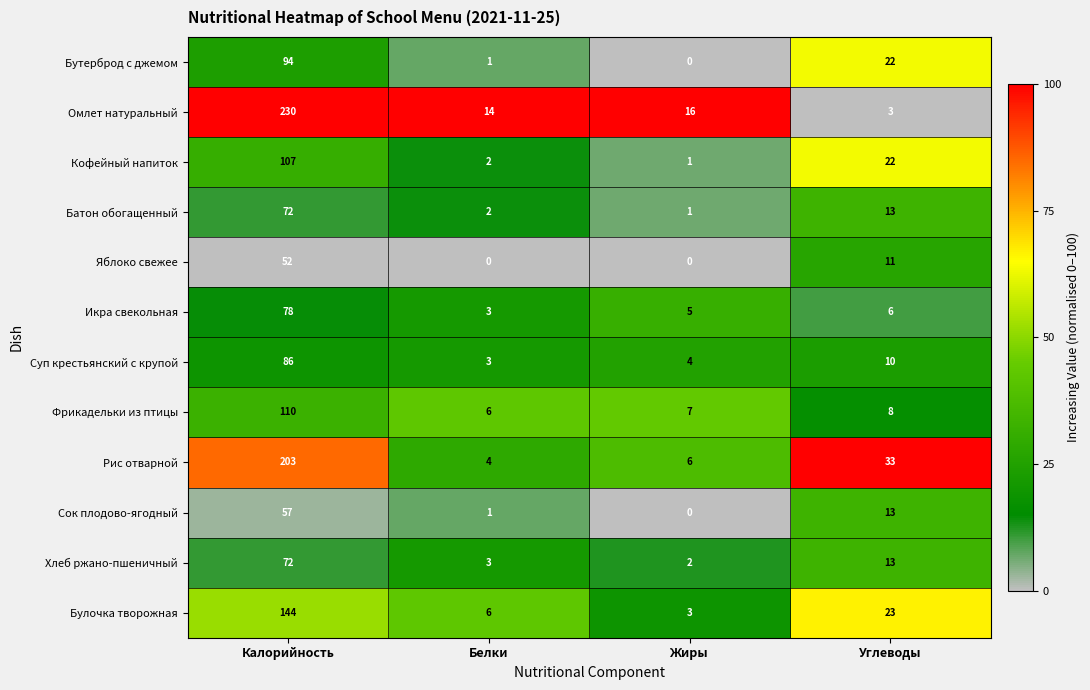

What is the maximum value shown in the chart?

230